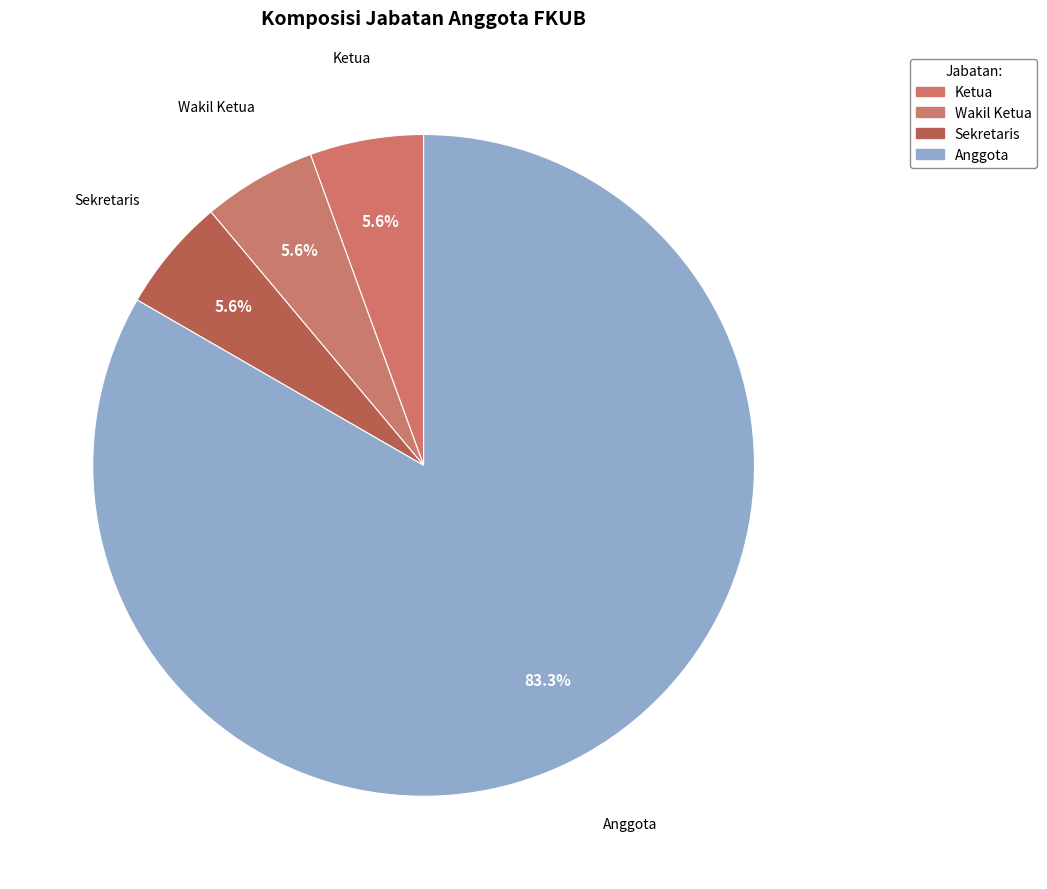

Does Anggota account for over 50% of the chart?

Yes